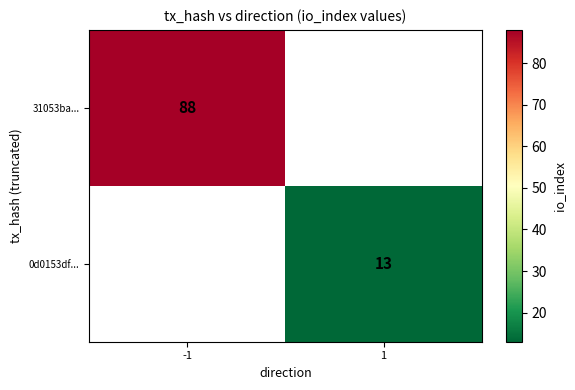

What is the minimum value shown in the chart?

13.0